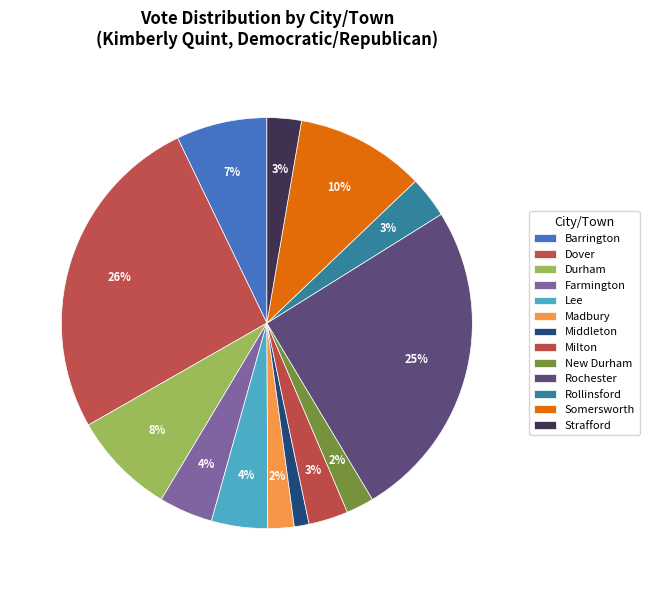

What is the largest slice in the pie chart?

Dover